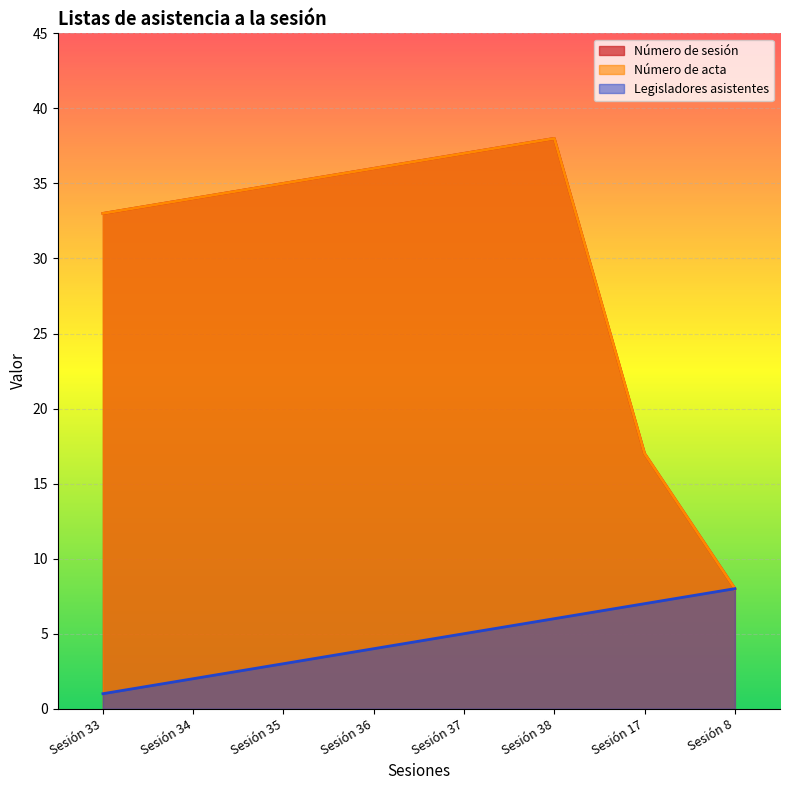

Rank the categories by Legisladores asistentes value from highest to lowest.

Sesión 8, Sesión 17, Sesión 38, Sesión 37, Sesión 36, Sesión 35, Sesión 34, Sesión 33